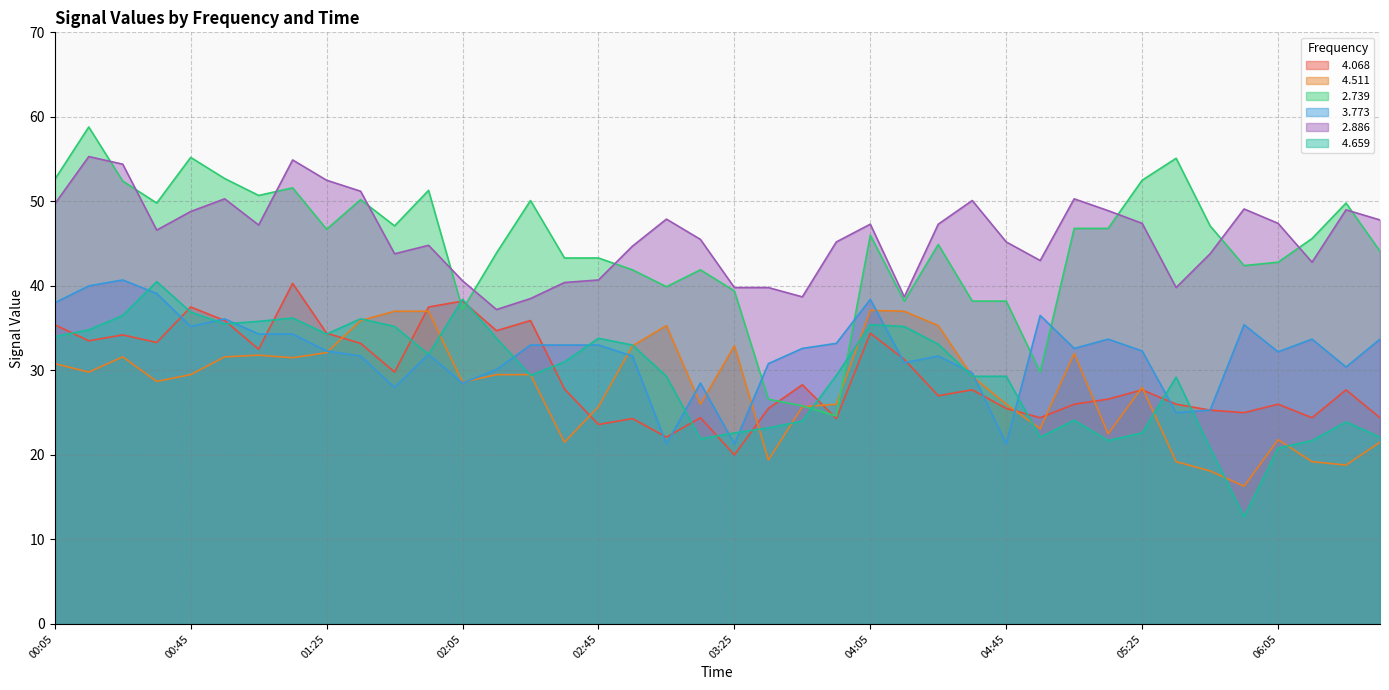

What are all the series names shown in the legend?

  4.068,   4.511,   2.739,   3.773,   2.886,   4.659